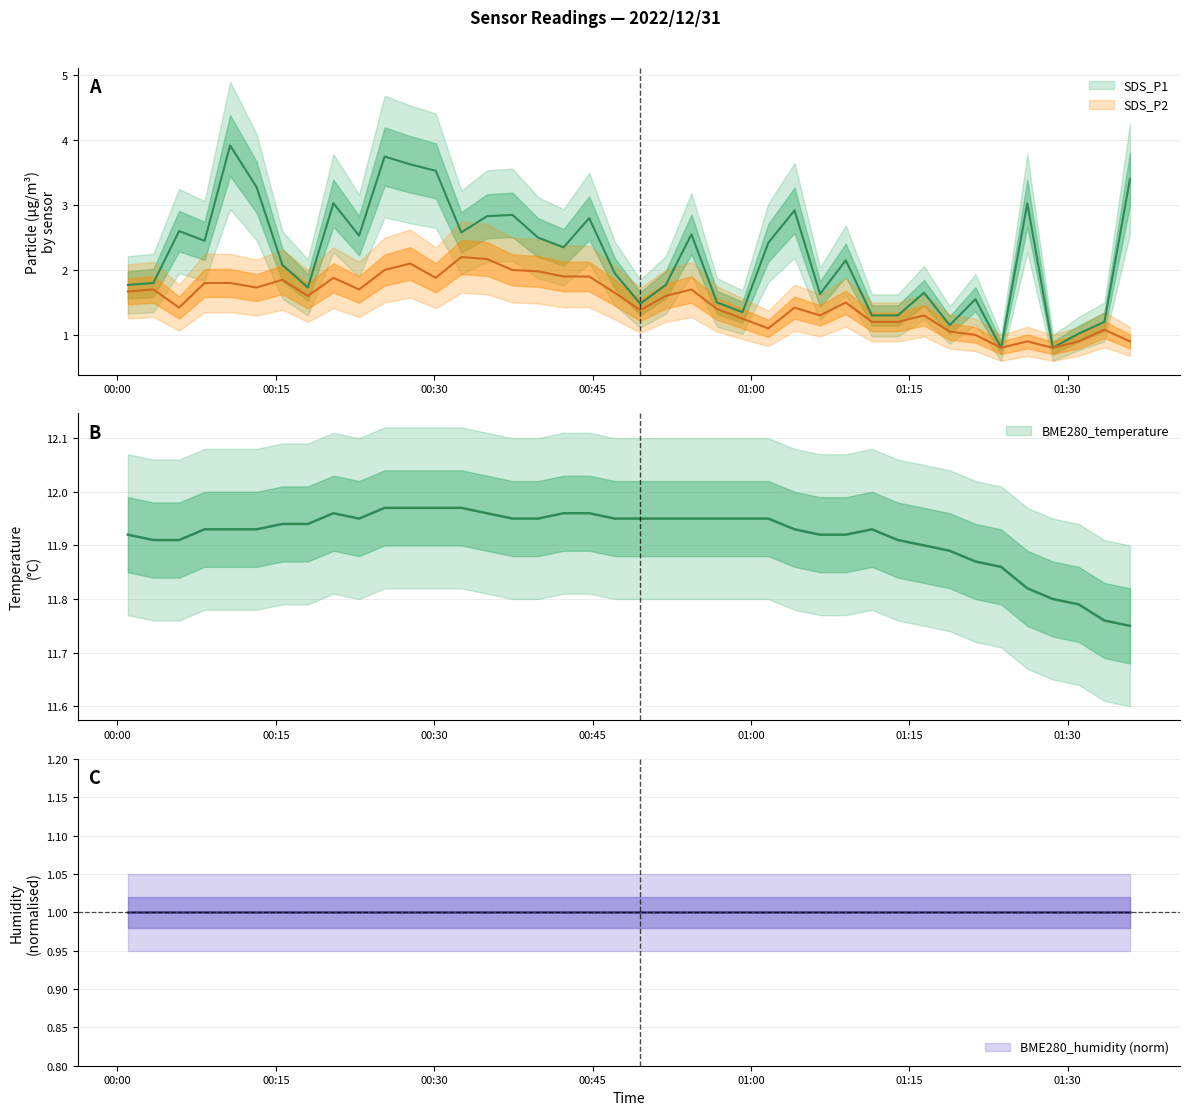

How many values in the SDS_P1 series are below 2?

18